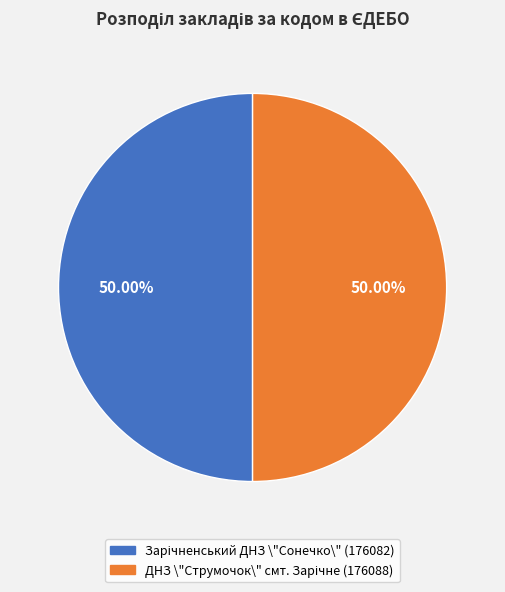

What is the largest slice in the pie chart?

ДНЗ \"Струмочок\" смт. Зарічне